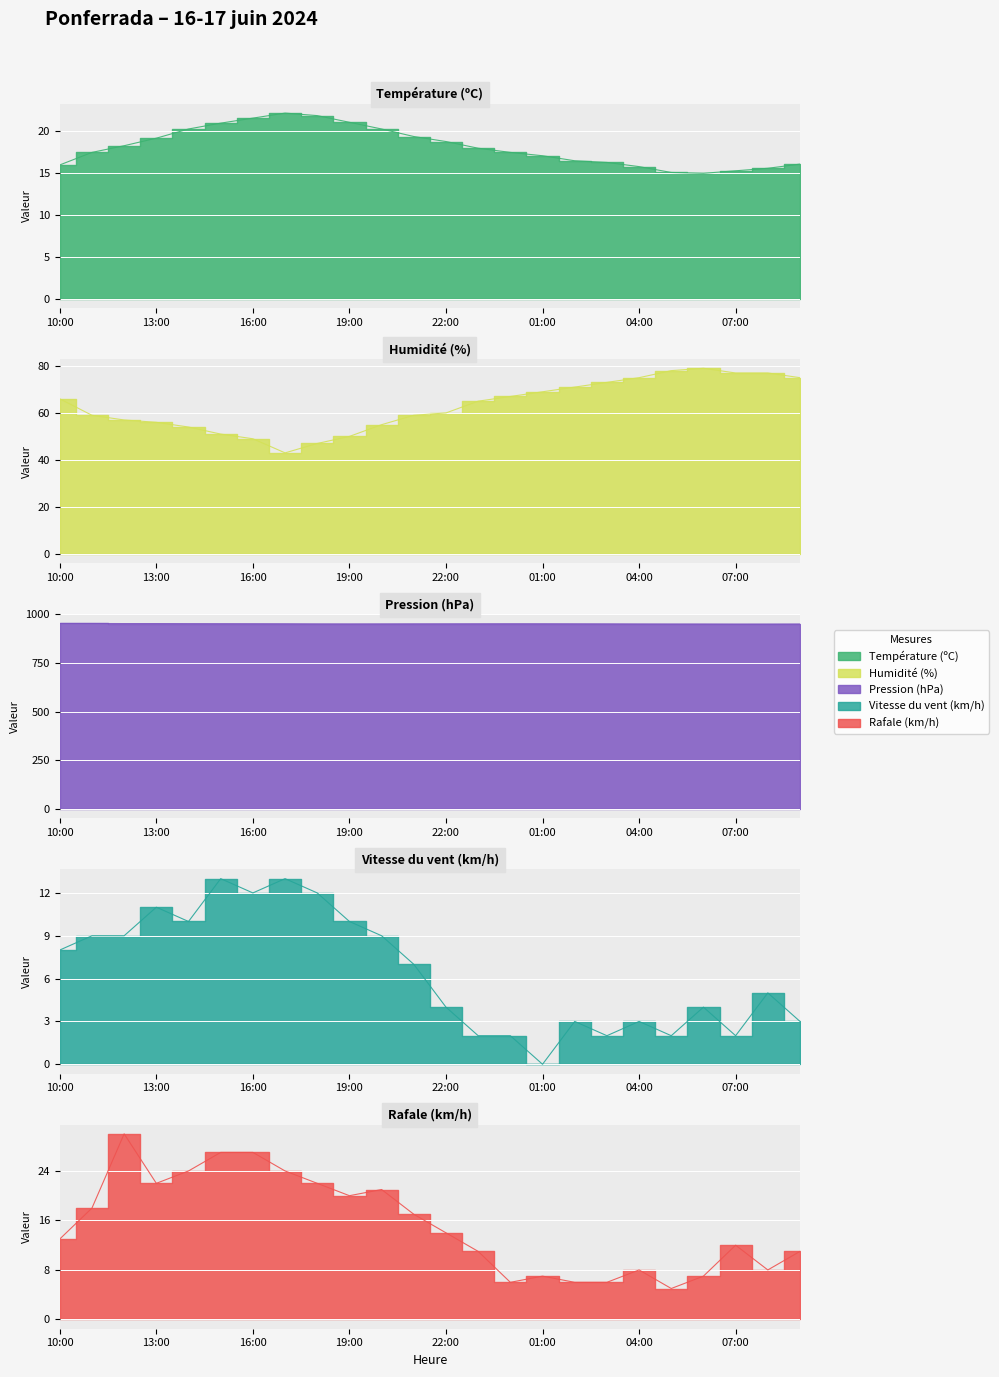

What is the label of the 18th point from the right?

16:00